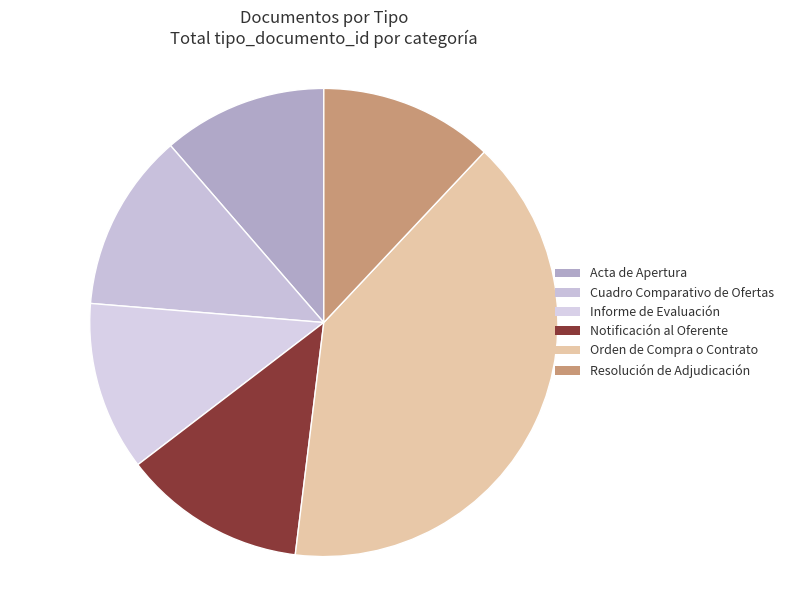

Which category has the biggest portion of the pie?

Orden de Compra o Contrato